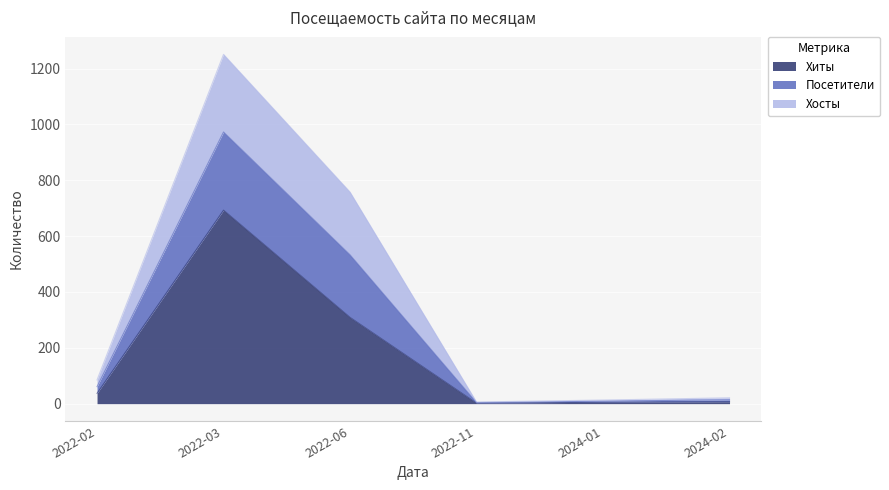

At which category is the sum across all series the highest?

2022-03